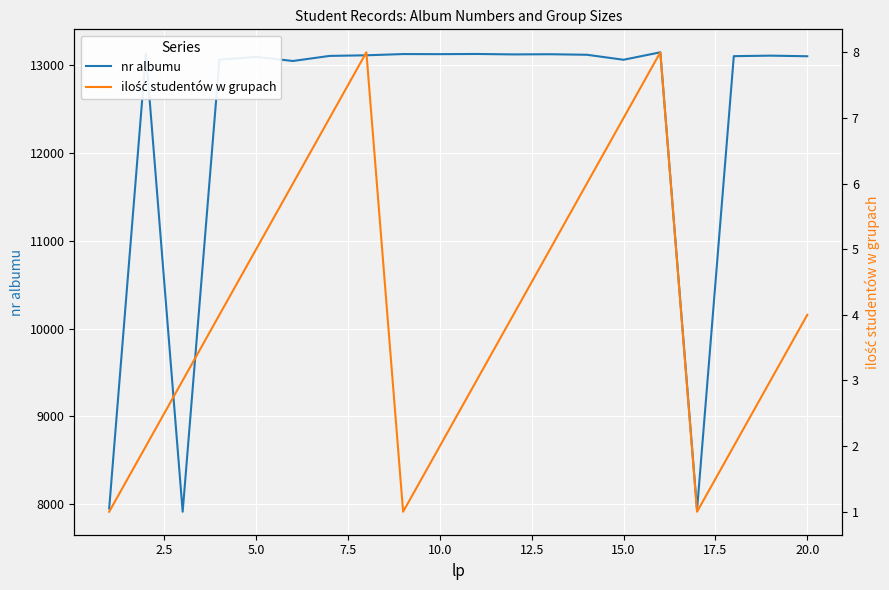

True or false: ilość studentów w grupach and nr albumu cross at least once.

False